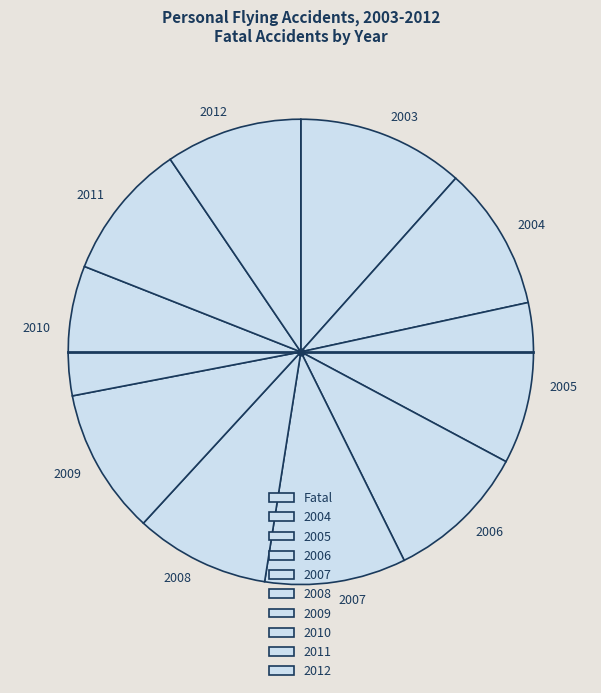

Rank the categories by value from highest to lowest.

2003, 2005, 2009, 2004, 2006, 2007, 2011, 2012, 2008, 2010